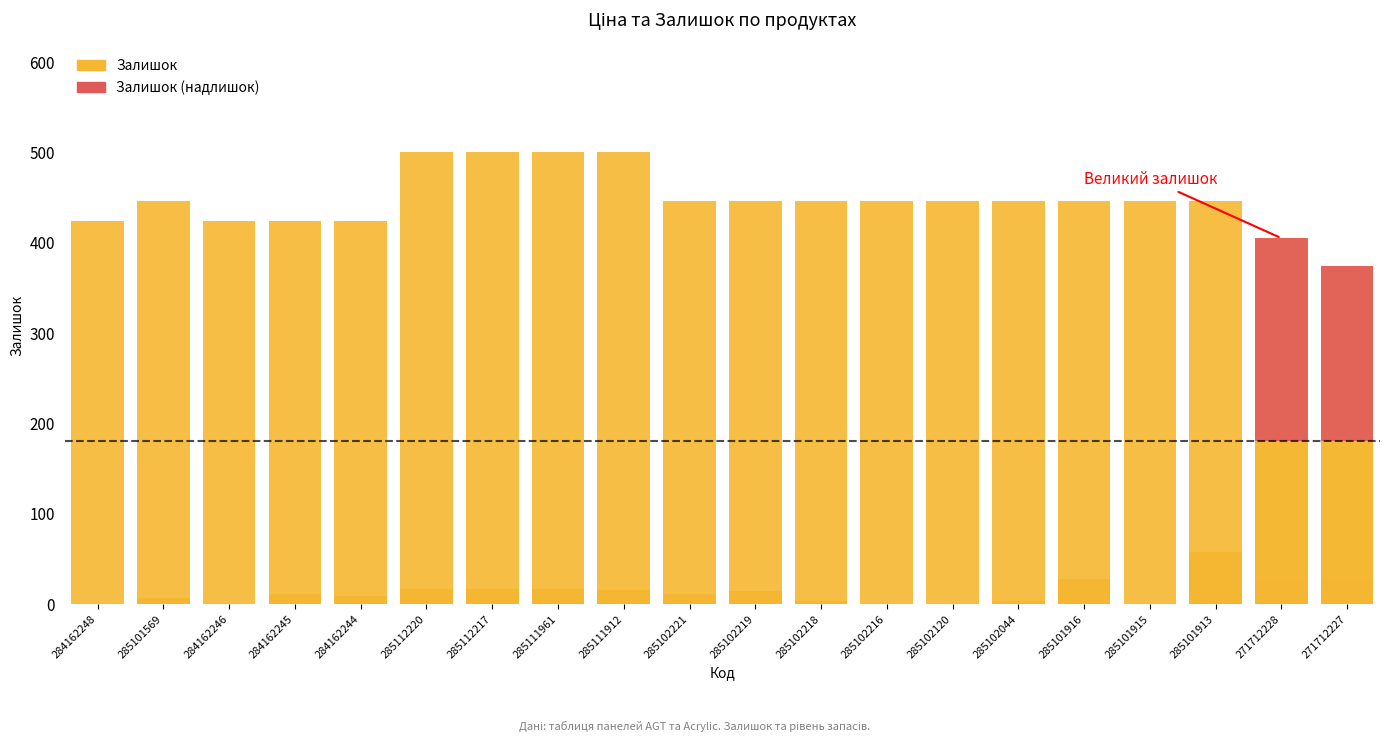

What is the label of the 10th bar from the left?

285102221